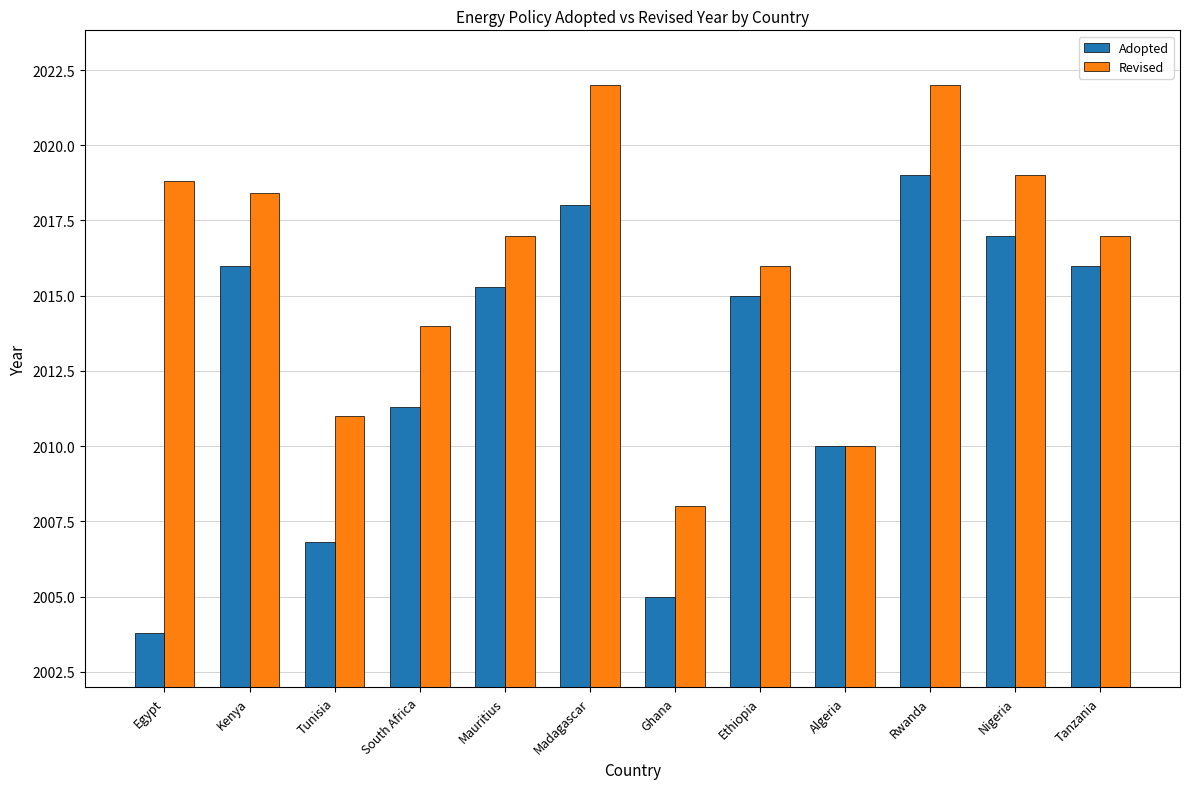

What is the value of the Adopted bar at the 4th from the left?

2011.3